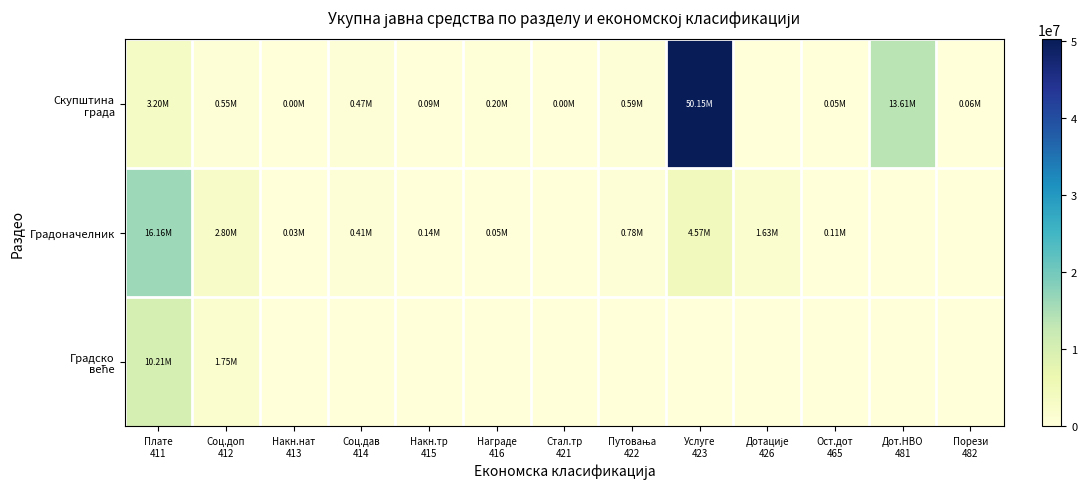

Which category has the lowest value across all series?

Дотације
426